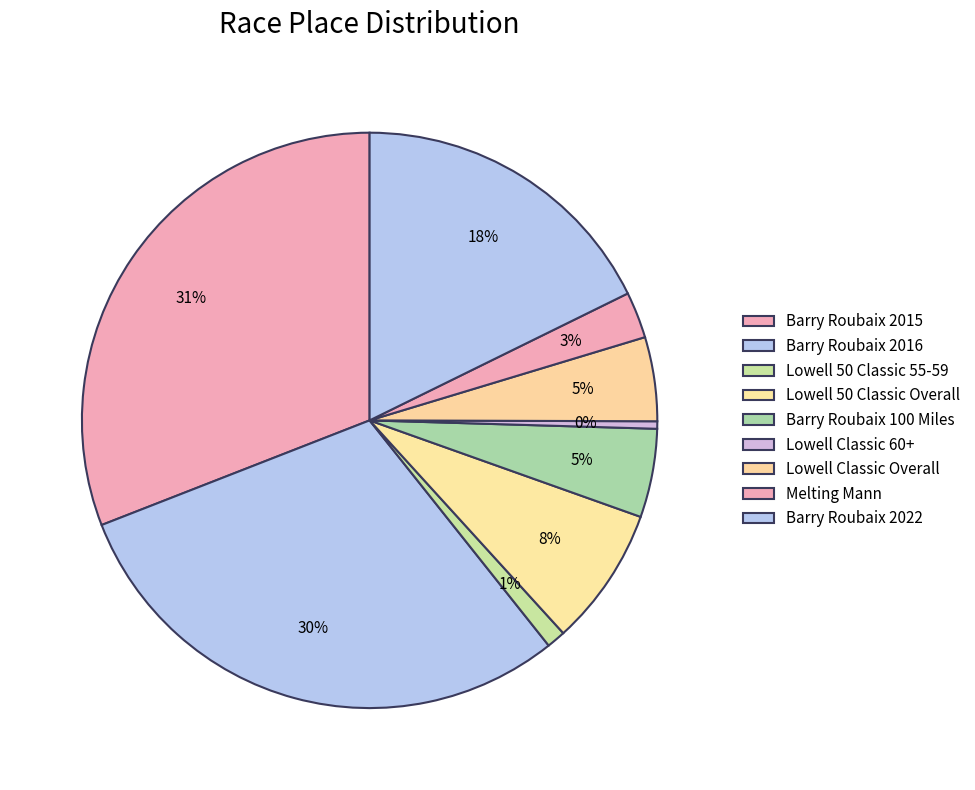

To the nearest percent, what is the average slice percentage?

11%